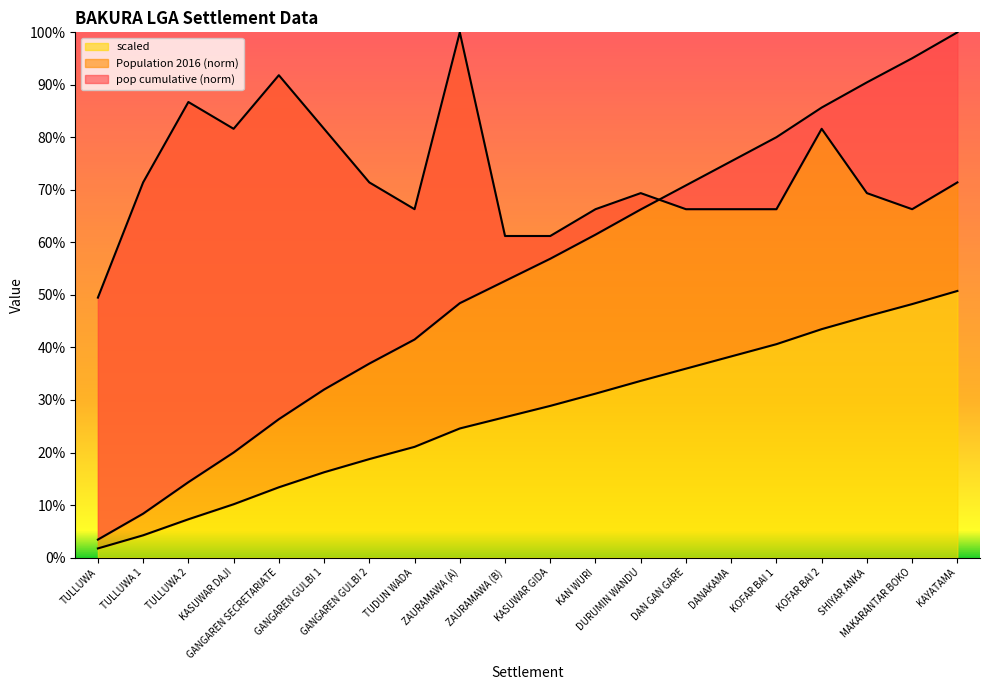

Does the chart have visible grid lines?

No